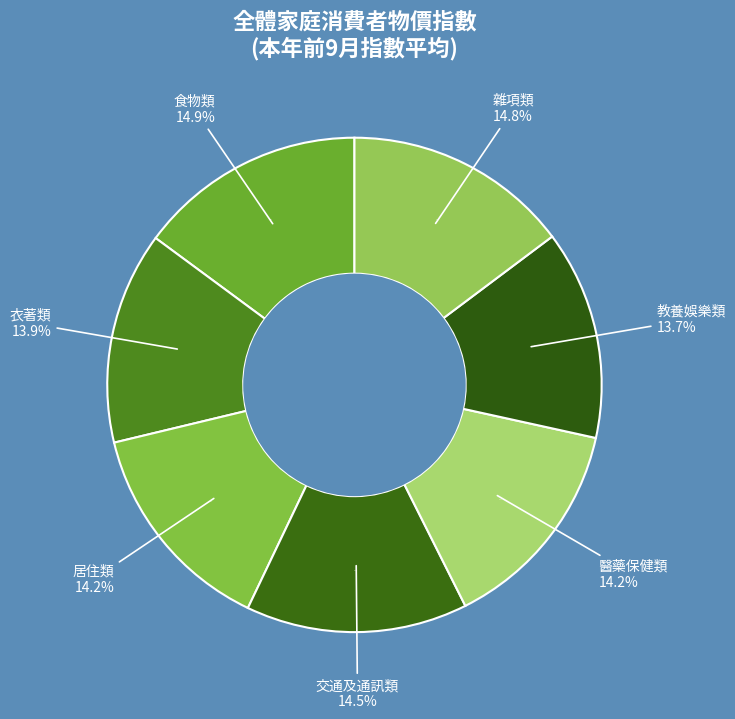

Rank the categories by value from lowest to highest.

教養娛樂類, 衣著類, 醫藥保健類, 居住類, 交通及通訊類, 雜項類, 食物類